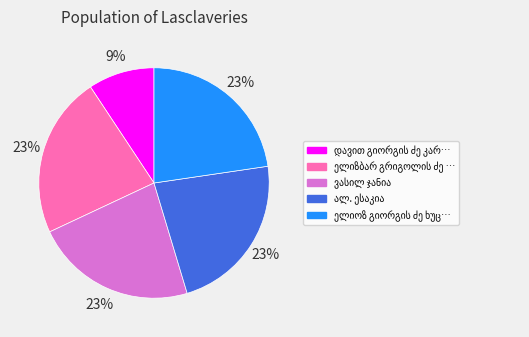

To the nearest percent, what is the average slice percentage?

20%